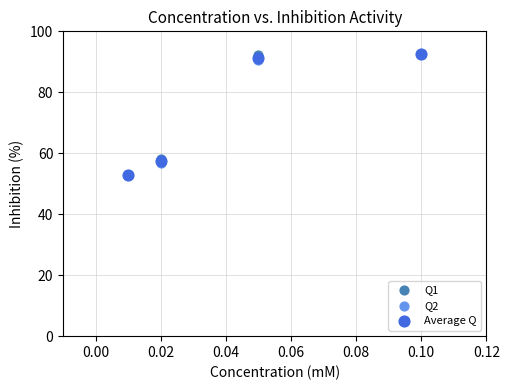

Which series has the widest spread of Y values?

Q1